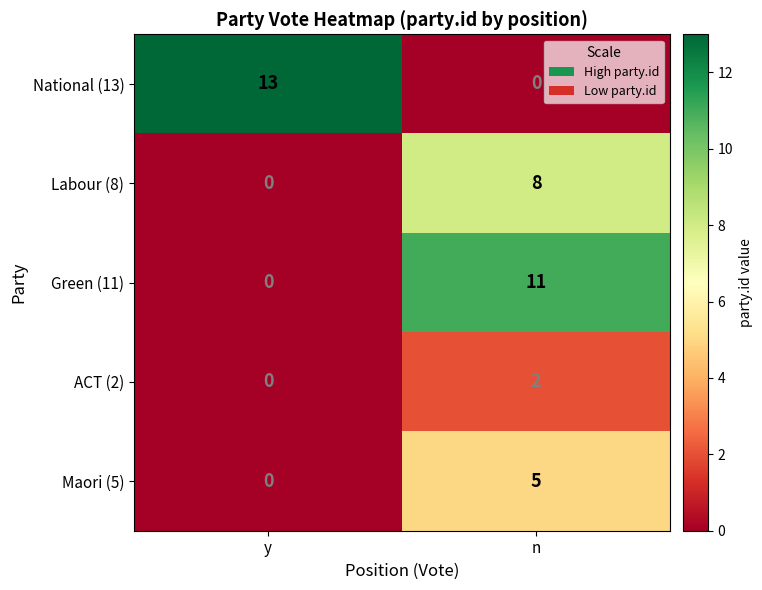

True or false: Green (11) has a value of 11 at n.

True